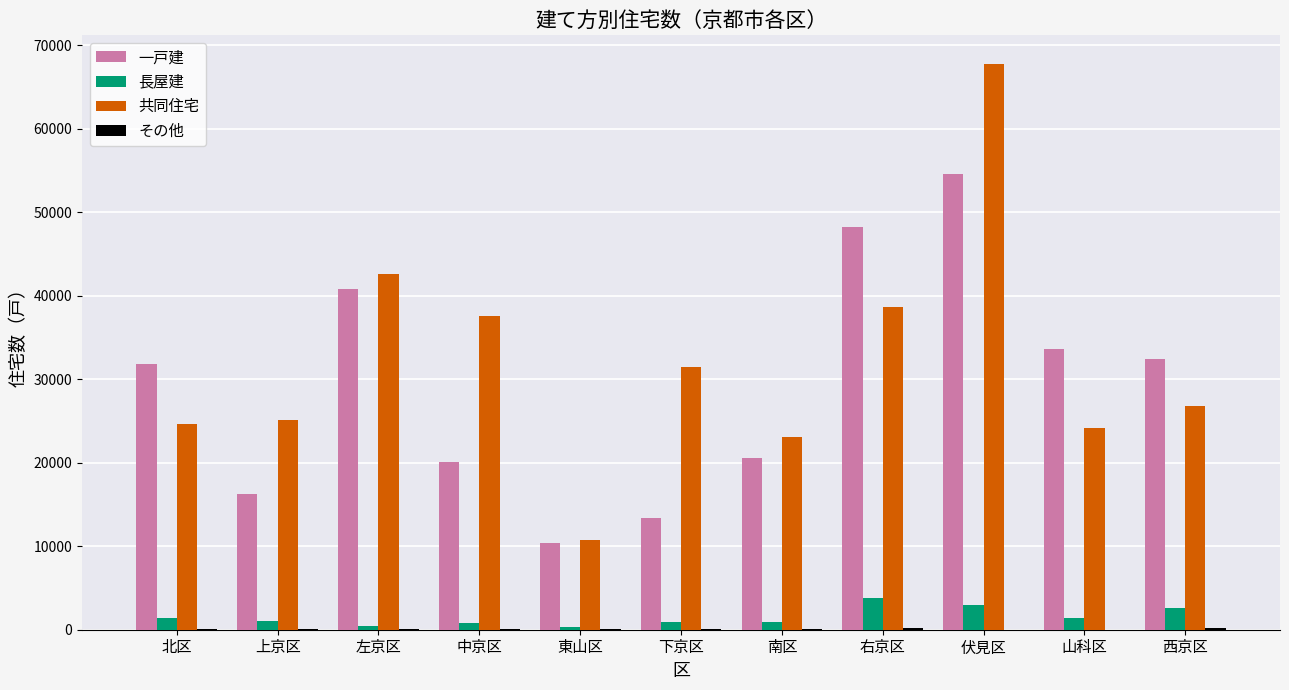

Which series changed the most between 下京区 and 西京区?

一戸建